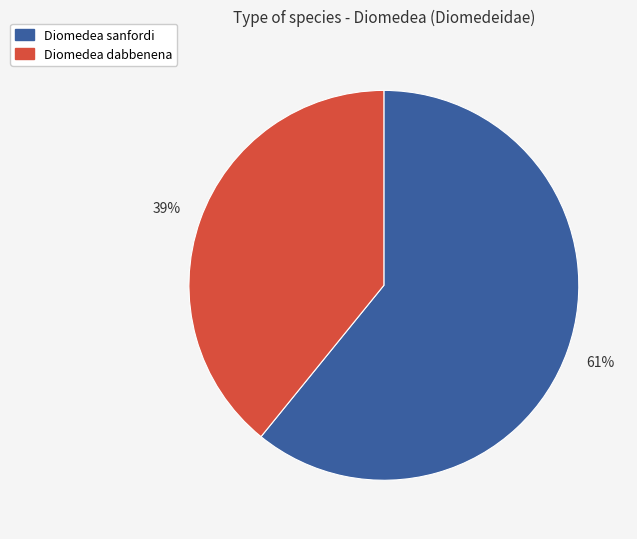

Combined, do Diomedea sanfordi and Diomedea dabbenena account for over 50%?

Yes